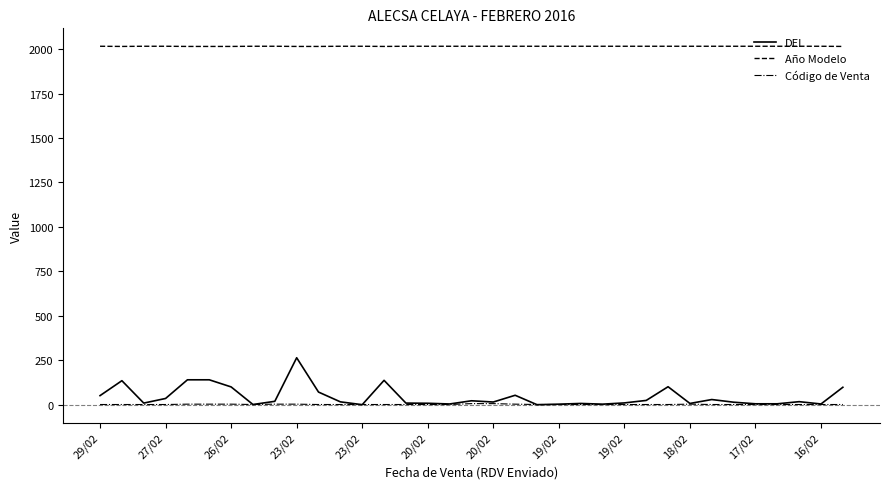

What is the difference between the second highest and minimum values in the Año Modelo series?

1